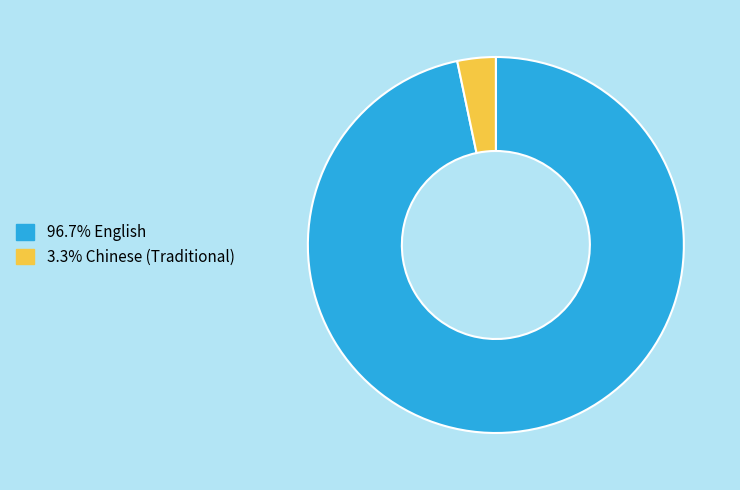

Is there a majority slice in this chart?

Yes